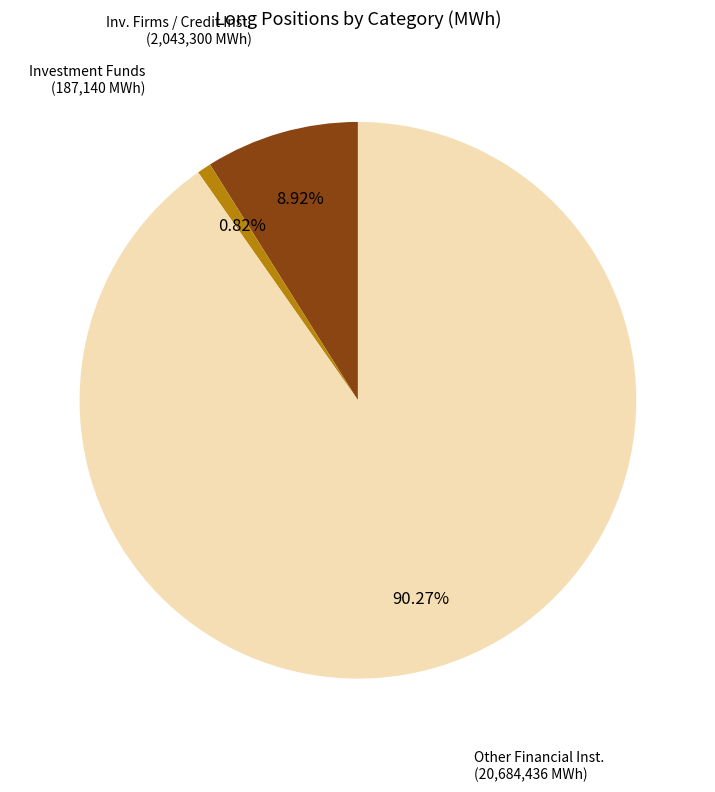

Does any single category account for the majority?

Yes